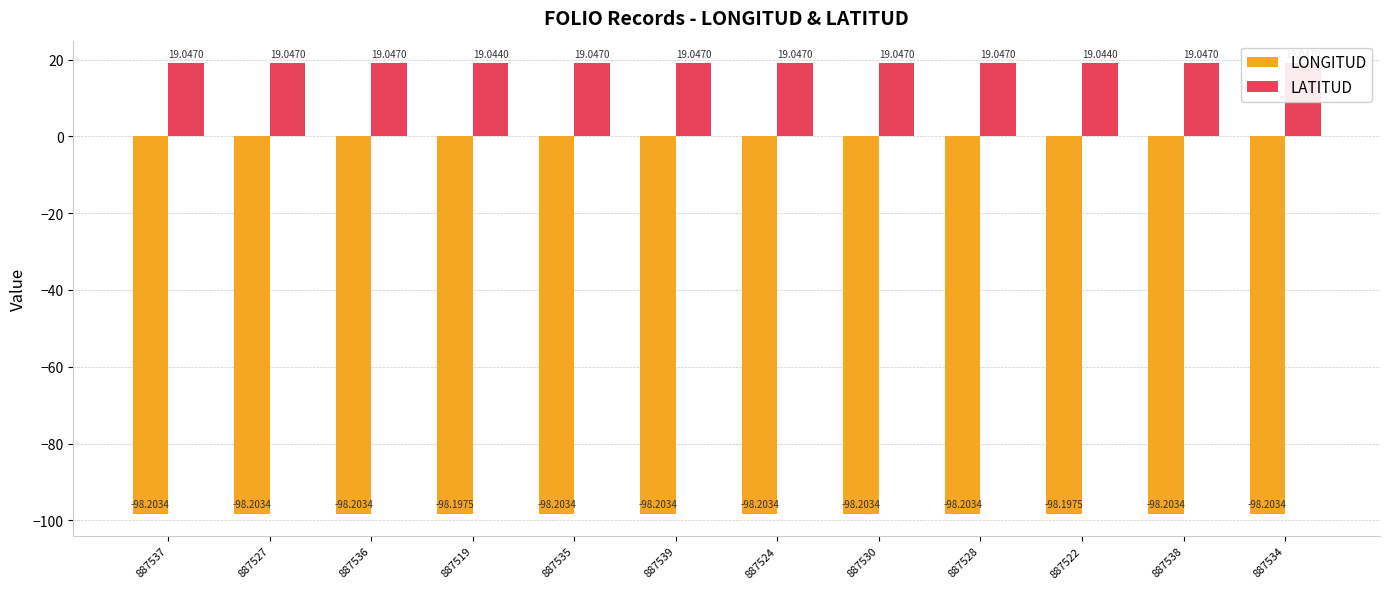

What is the approximate value of LATITUD at 887538?

19.0